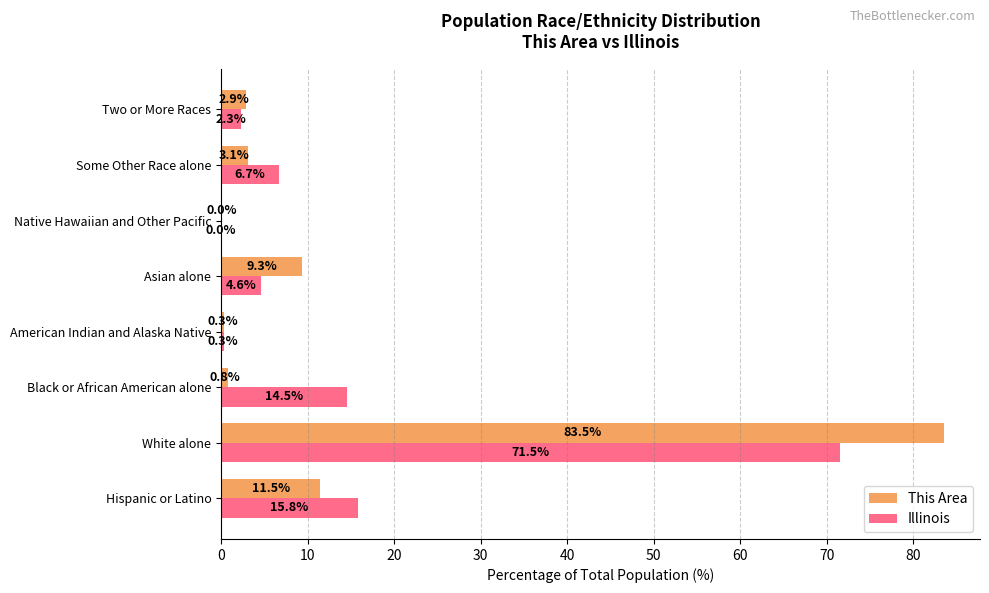

What is the greatest value displayed?

83.5